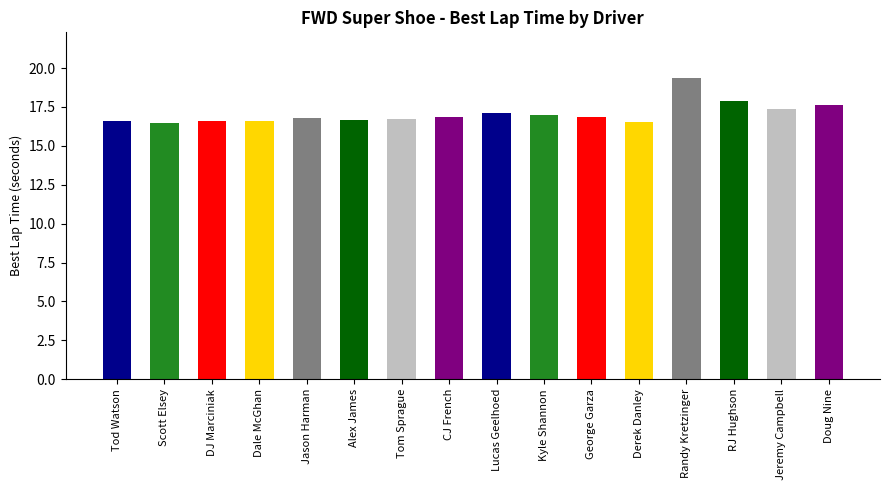

What is the change in value from Randy Kretzinger to Jeremy Campbell?

-2.0